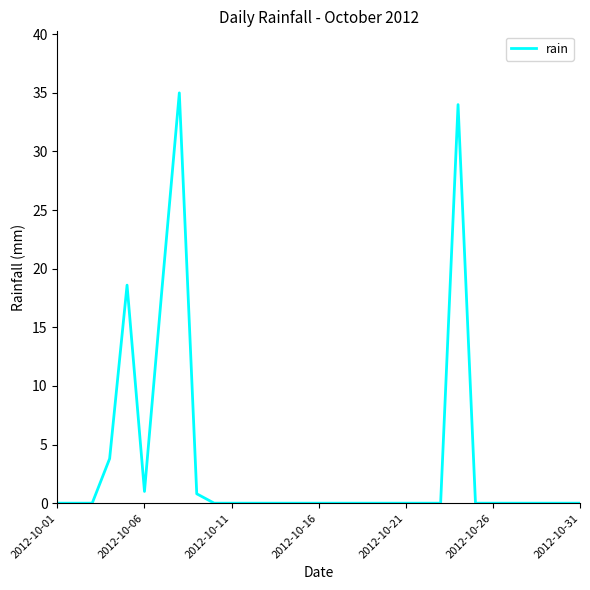

Reading left to right, what are all the values shown in this chart?

0.0	0.0	0.0	3.8	18.6	1.0	18.2	35.0	0.8	0.0	0.0	0.0	0.0	0.0	0.0	0.0	0.0	0.0	0.0	0.0	0.0	0.0	0.0	34.0	0.0	0.0	0.0	0.0	0.0	0.0	0.0